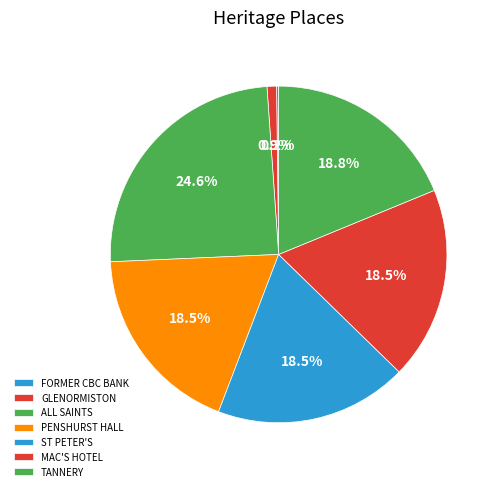

How many segments does this pie chart have?

7